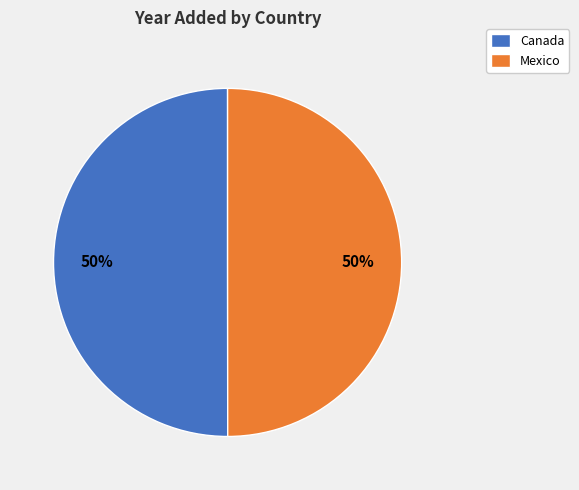

Do Canada and Mexico together represent more than half of the pie?

Yes